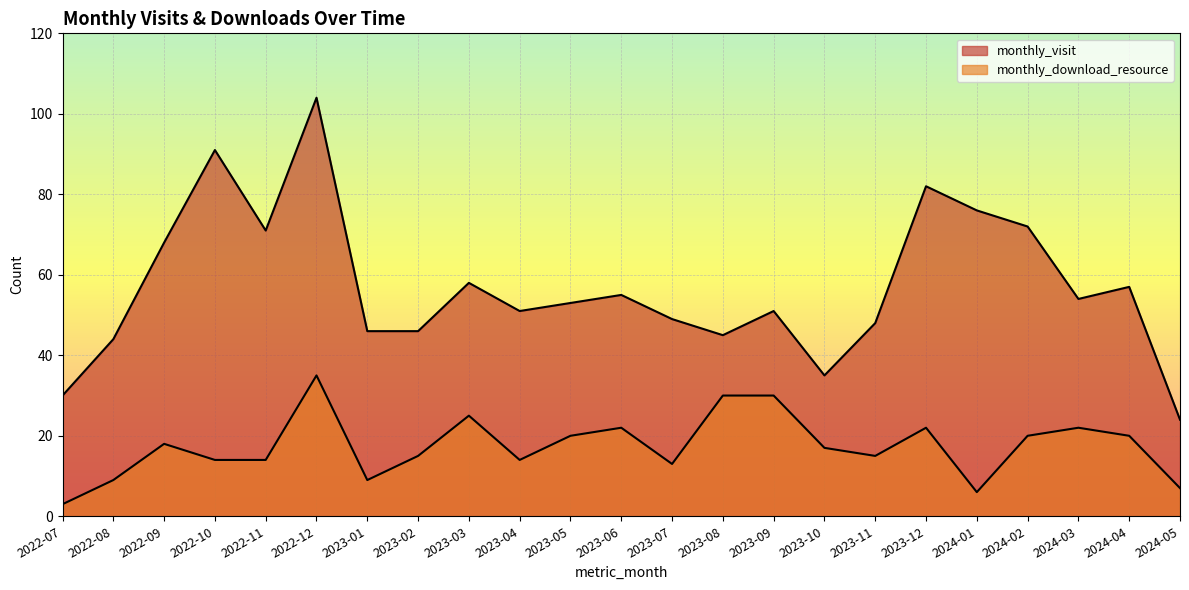

The monthly_download_resource series shows 12 at 2024-05. True or false?

False